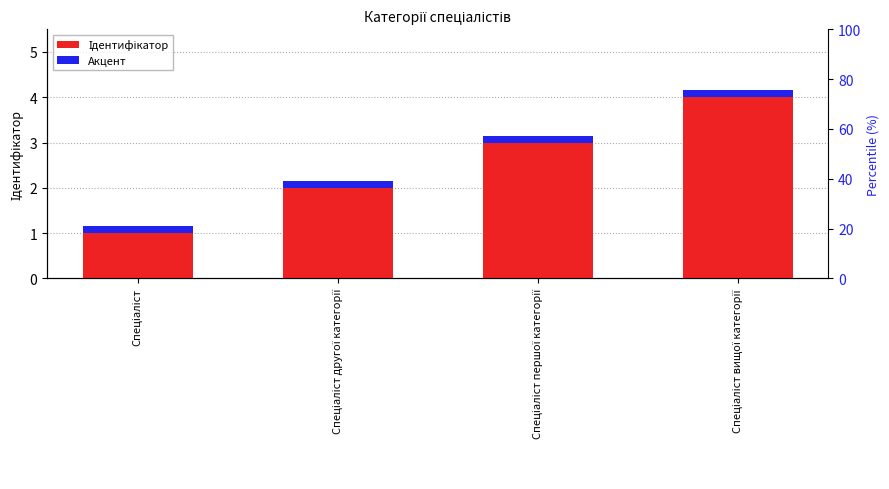

What is the maximum value for Ідентифікатор?

4.0